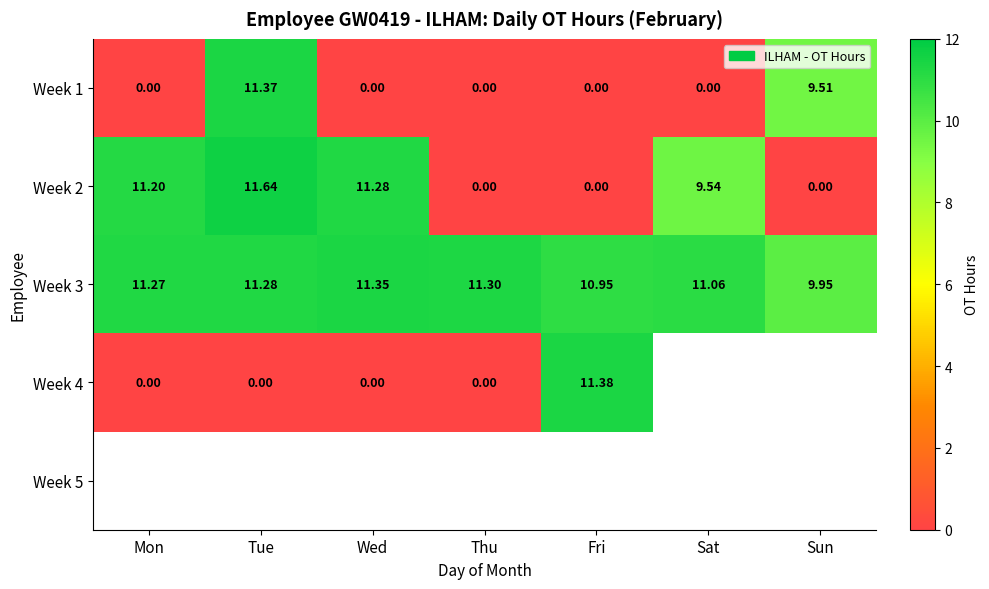

What is the maximum value for Week 1?

11.4